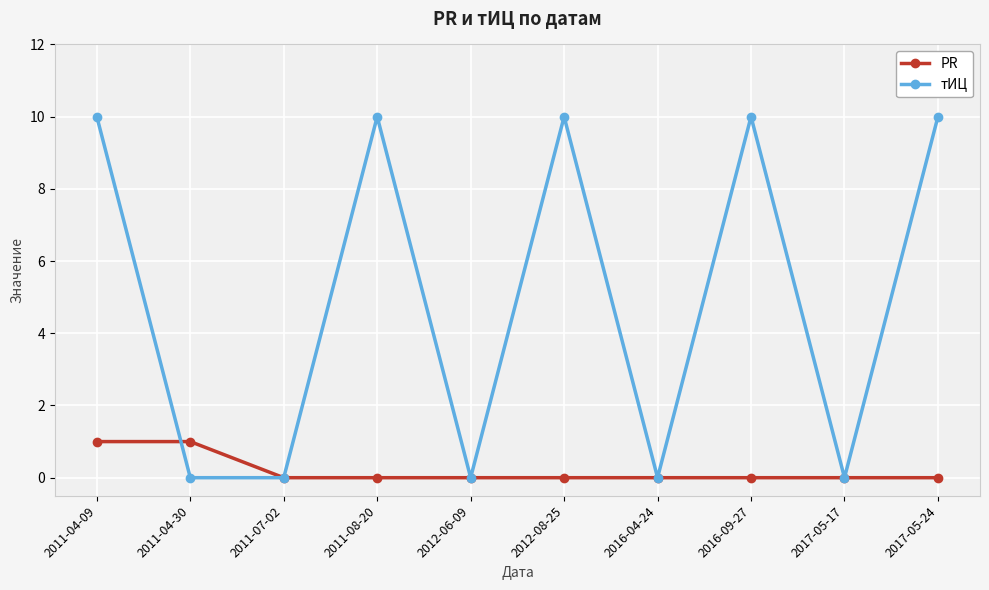

At how many categories does at least one series exceed 9?

5